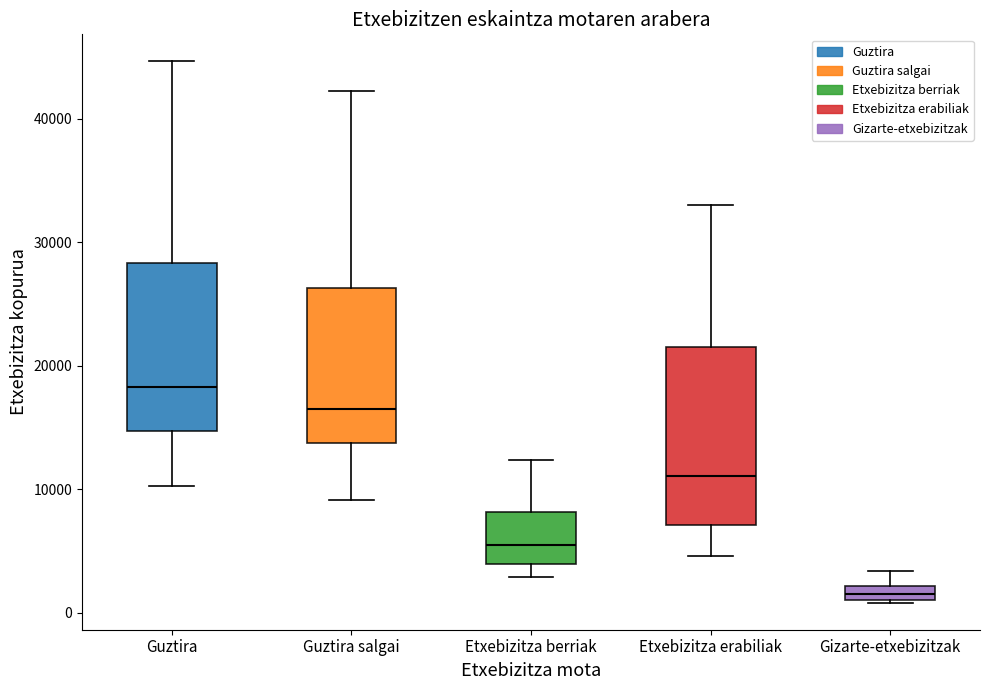

Where does the upper whisker of the box for Guztira end on the y-axis? The values are not printed on the chart, so give them approximately, as read against the axis.

45000